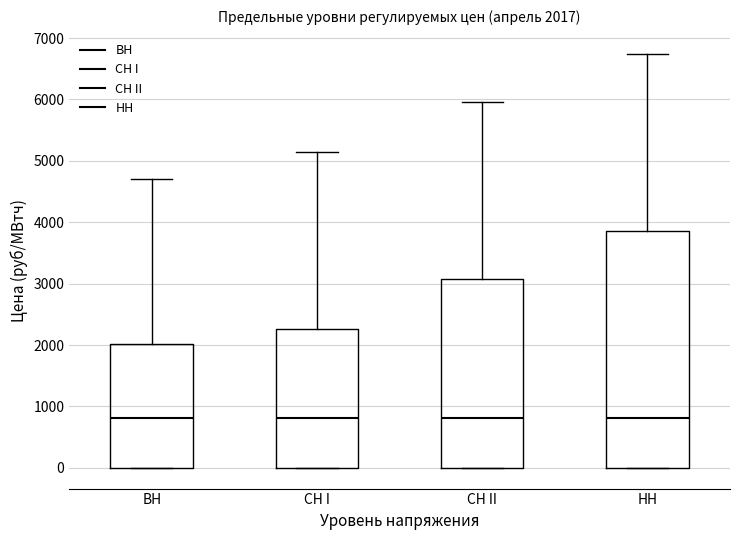

Comparing the boxes themselves (not the whiskers), which one is the tallest?

НН